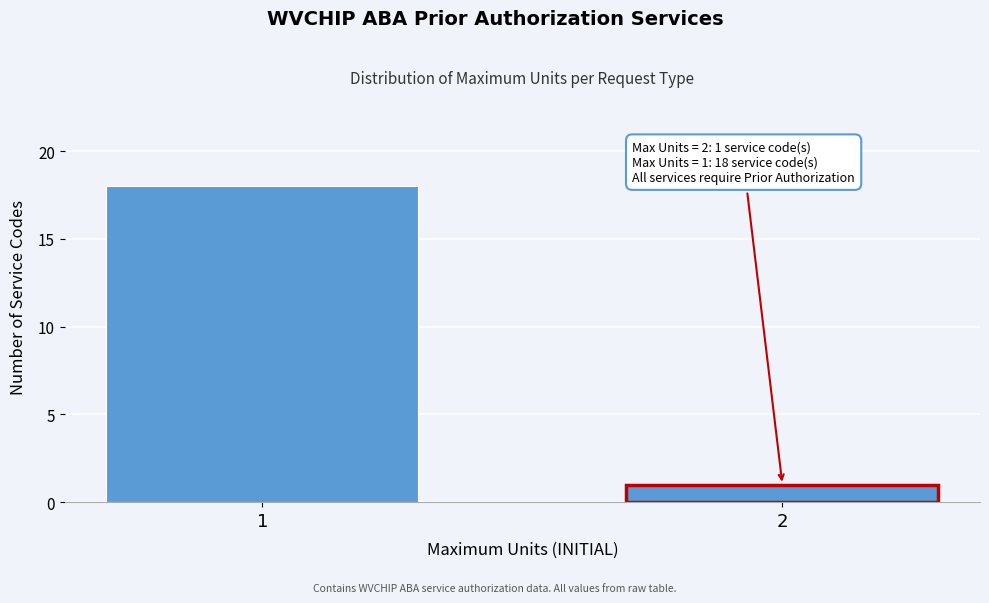

Reading left to right, what are all the values shown in this chart?

1=18	2=1